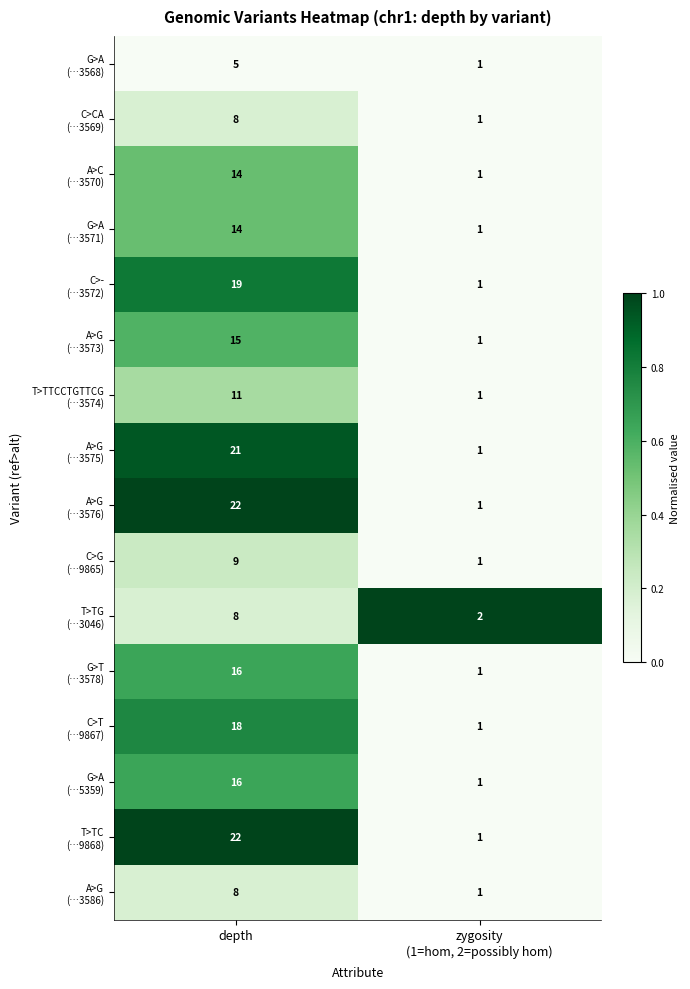

Which label corresponds to the largest value in the chart?

depth